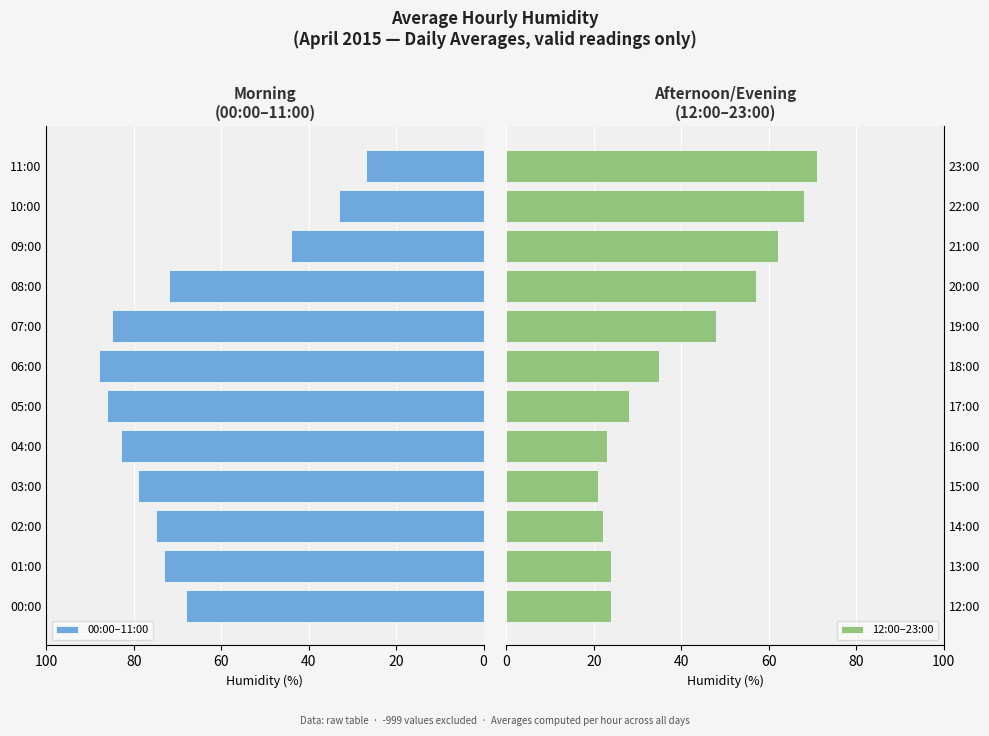

What is the minimum value for 00:00–11:00?

27